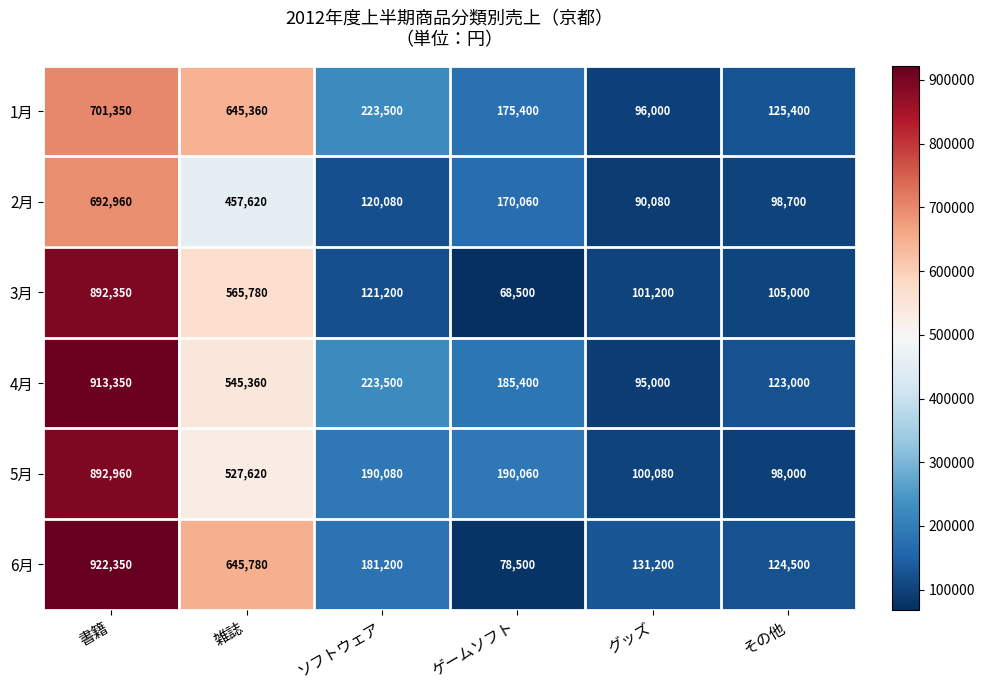

At which label does 1月 first exceed 223500?

書籍